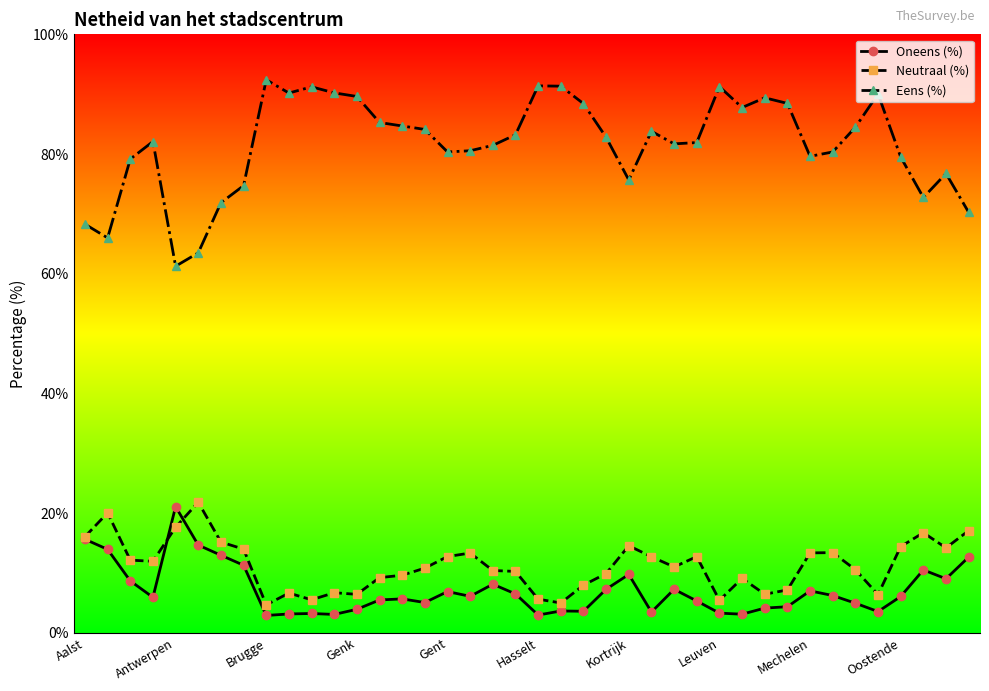

What is the lowest value of the Eens (%) series?

61.3